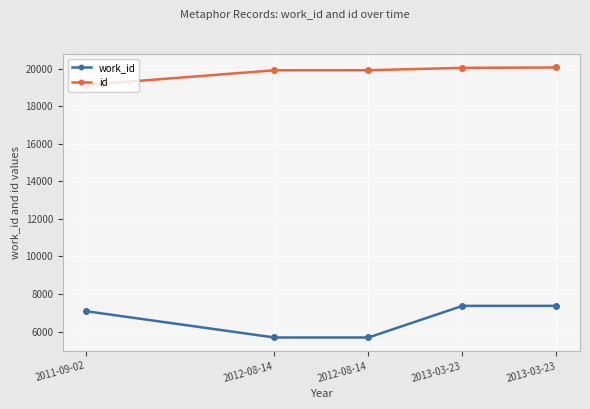

True or false: work_id and id cross at least once.

False